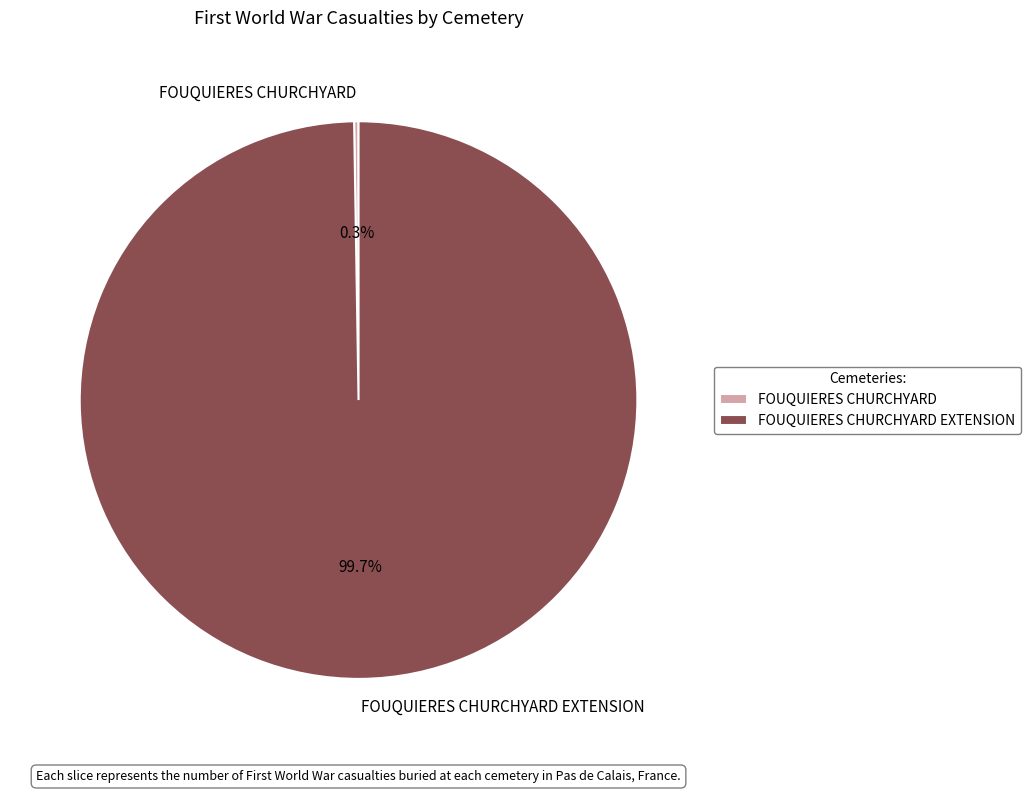

Does any single category account for the majority?

Yes